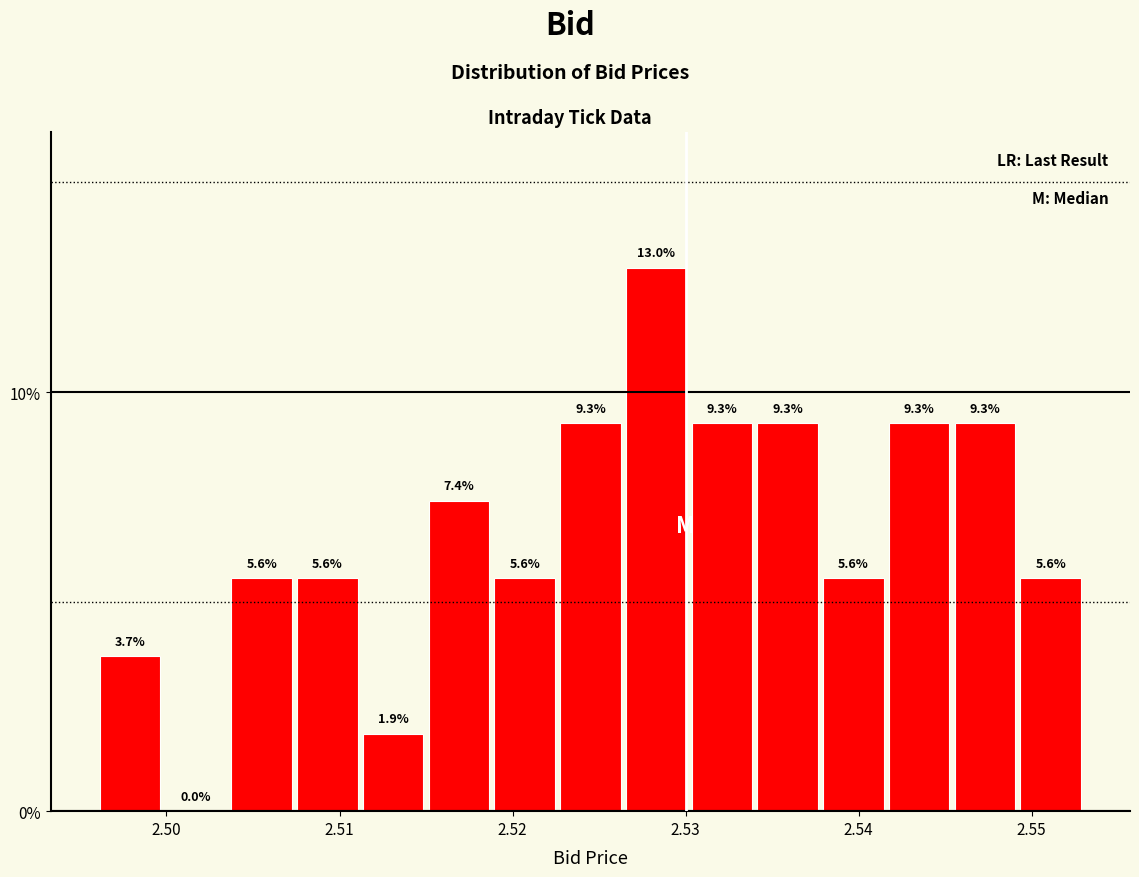

Read against the x-axis, roughly where is the centre of the tallest bar?

2.528